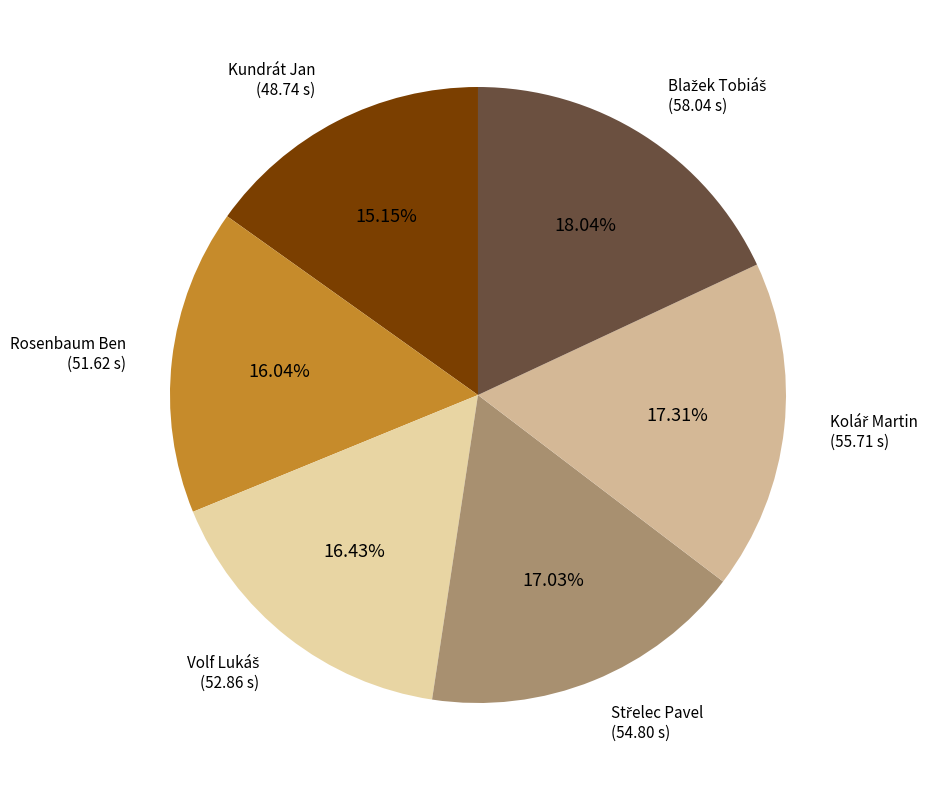

Is there any slice that represents more than half of the pie?

No